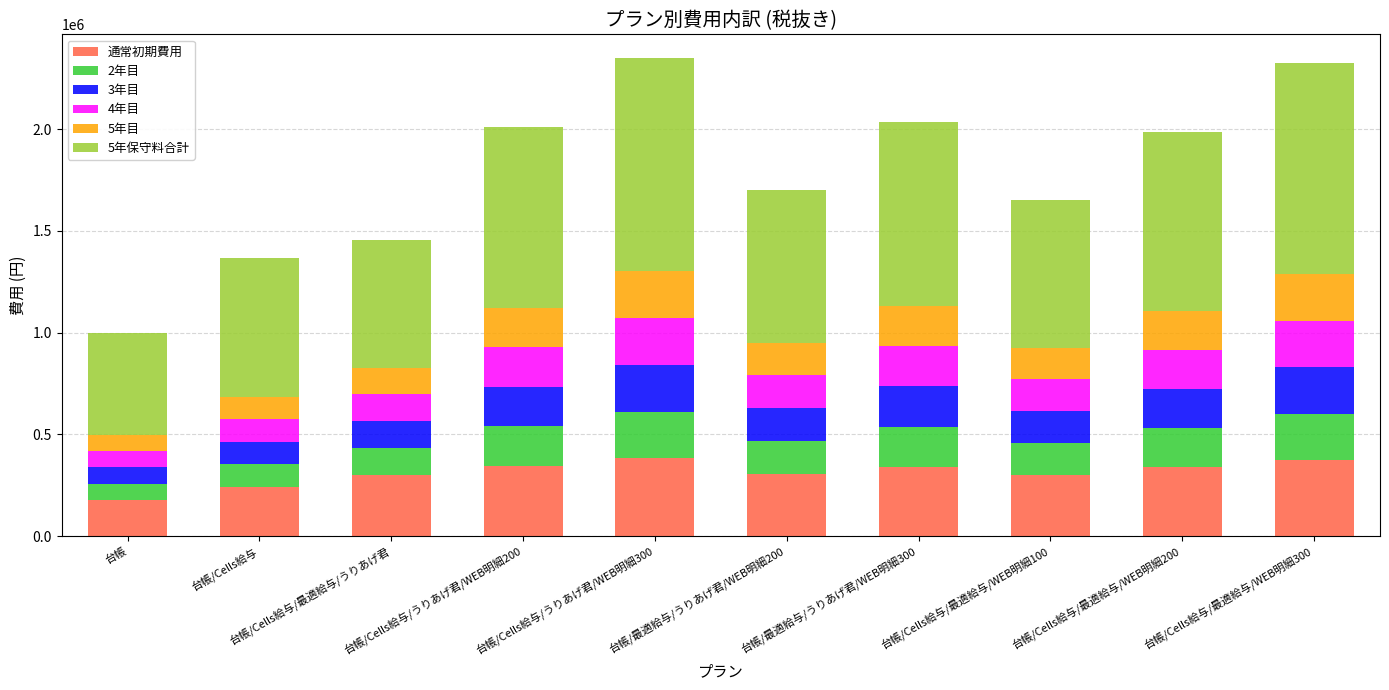

How many values in the 通常初期費用 series are below 338000?

5